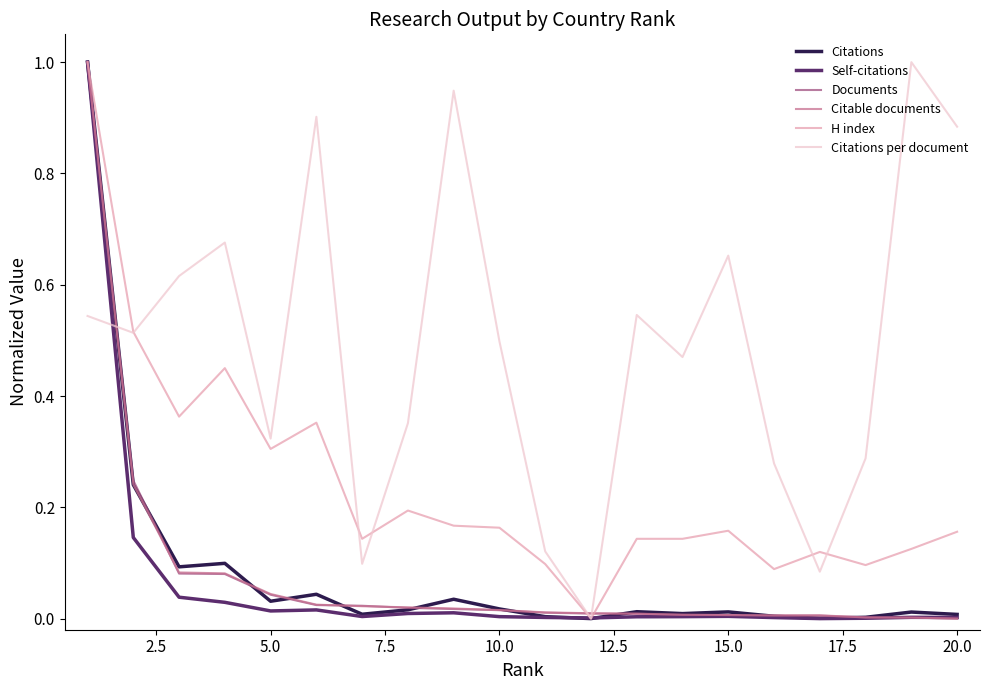

Which series has the largest total across all categories?

Citations per document